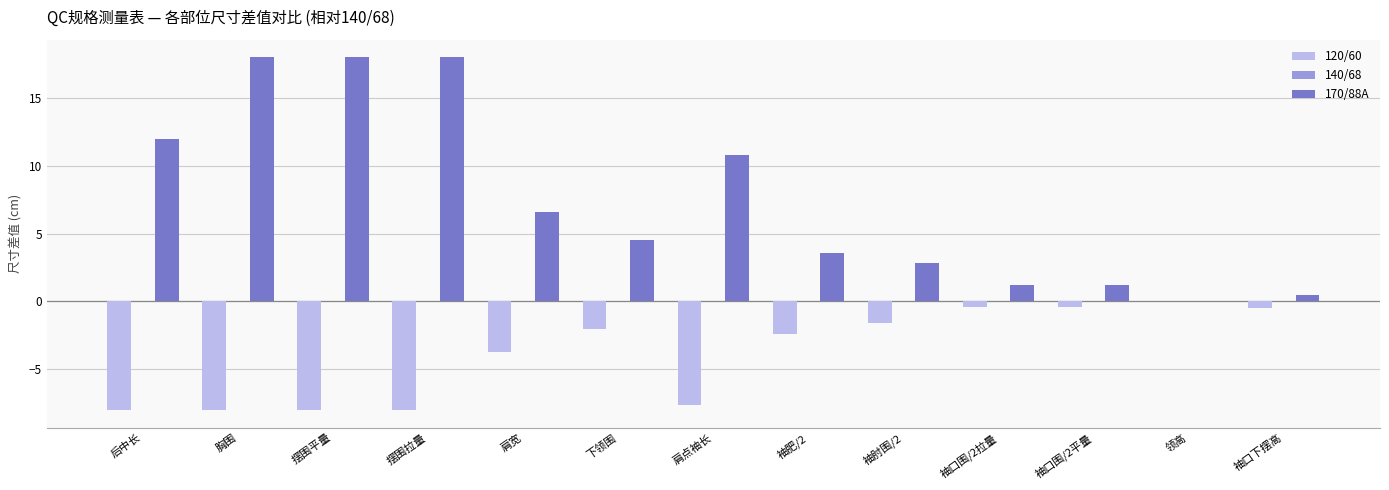

What is the maximum value shown in the chart?

18.0